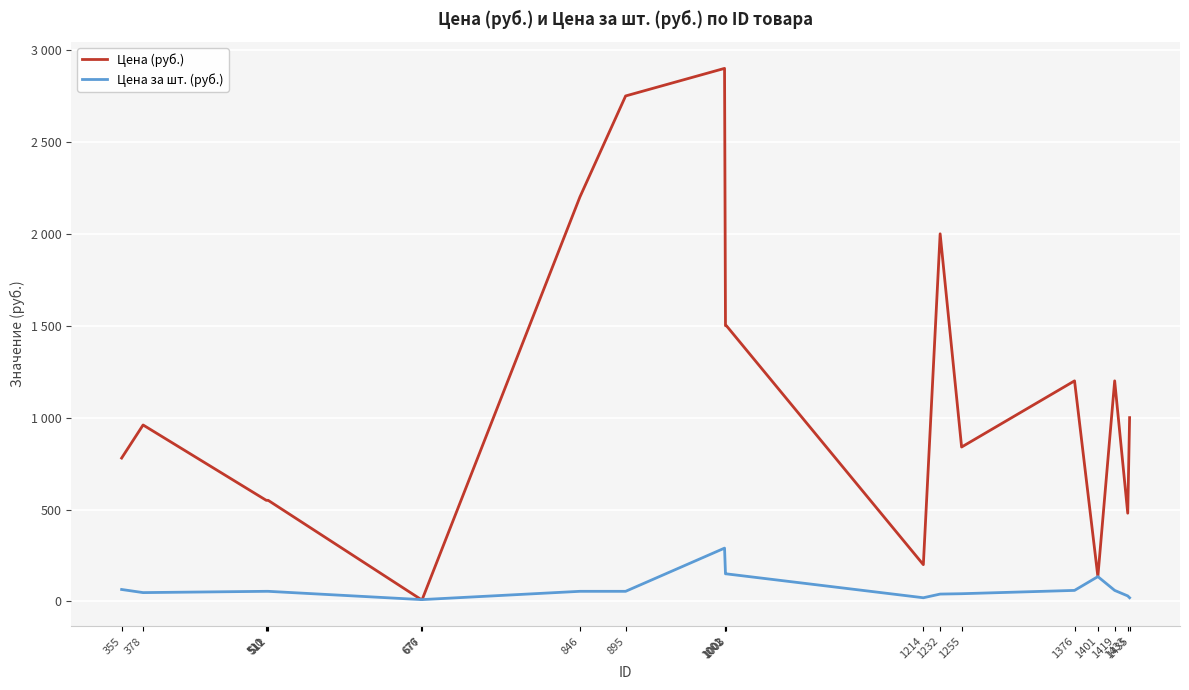

Does the chart have visible grid lines?

Yes